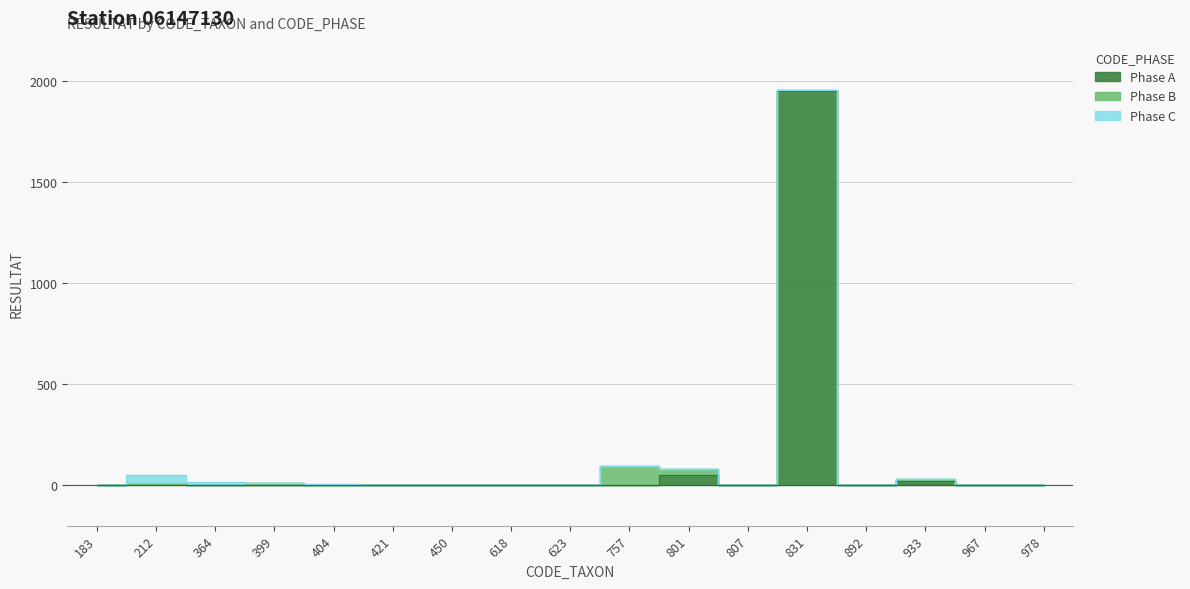

Between which two adjacent categories do Phase B and Phase C first intersect?

364 and 399